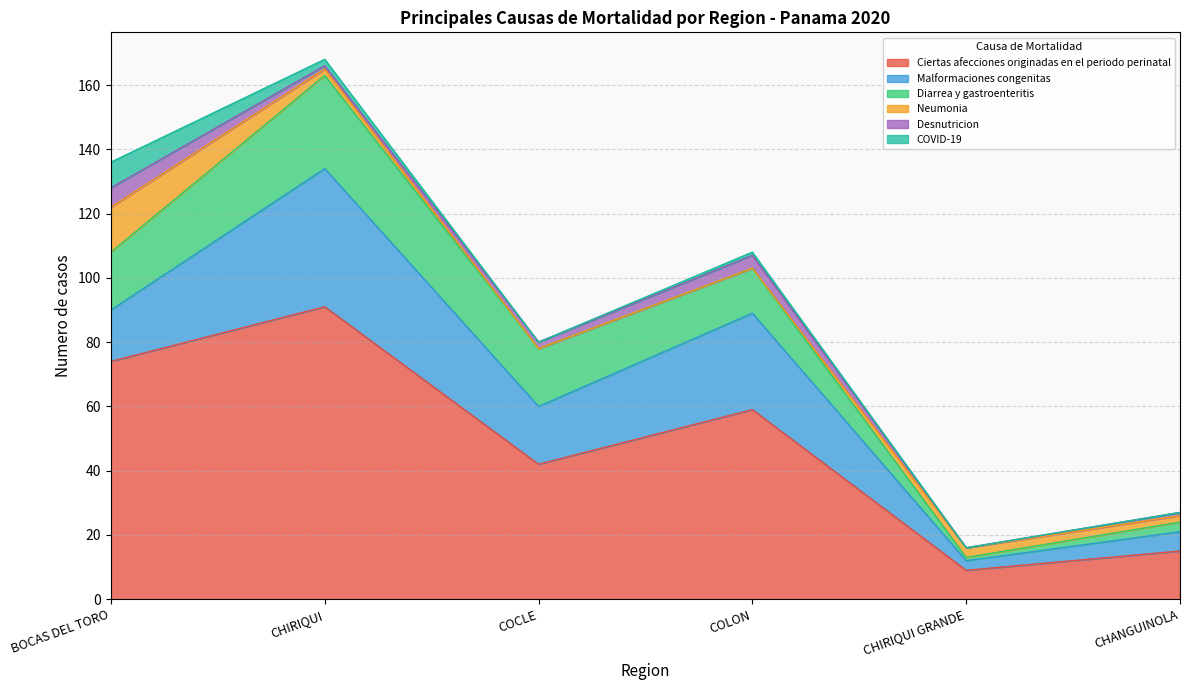

After their last crossing, which series has the higher values: COVID-19 or Desnutricion?

Desnutricion